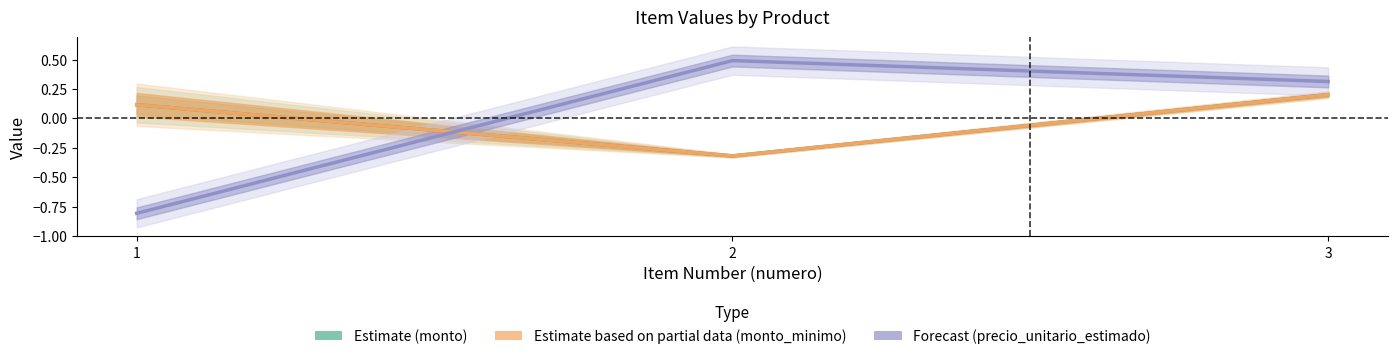

How many negative values does the Estimate based on partial data (monto_minimo) series have?

1